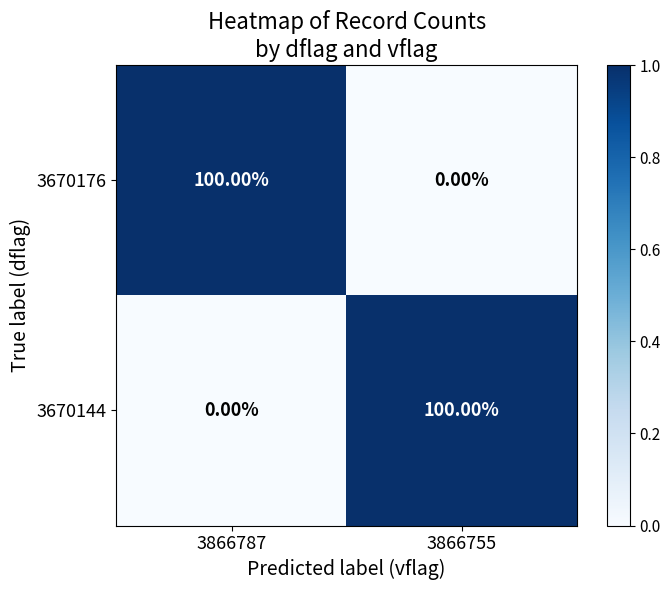

What is the spread (max minus min) of values at 3866787?

100